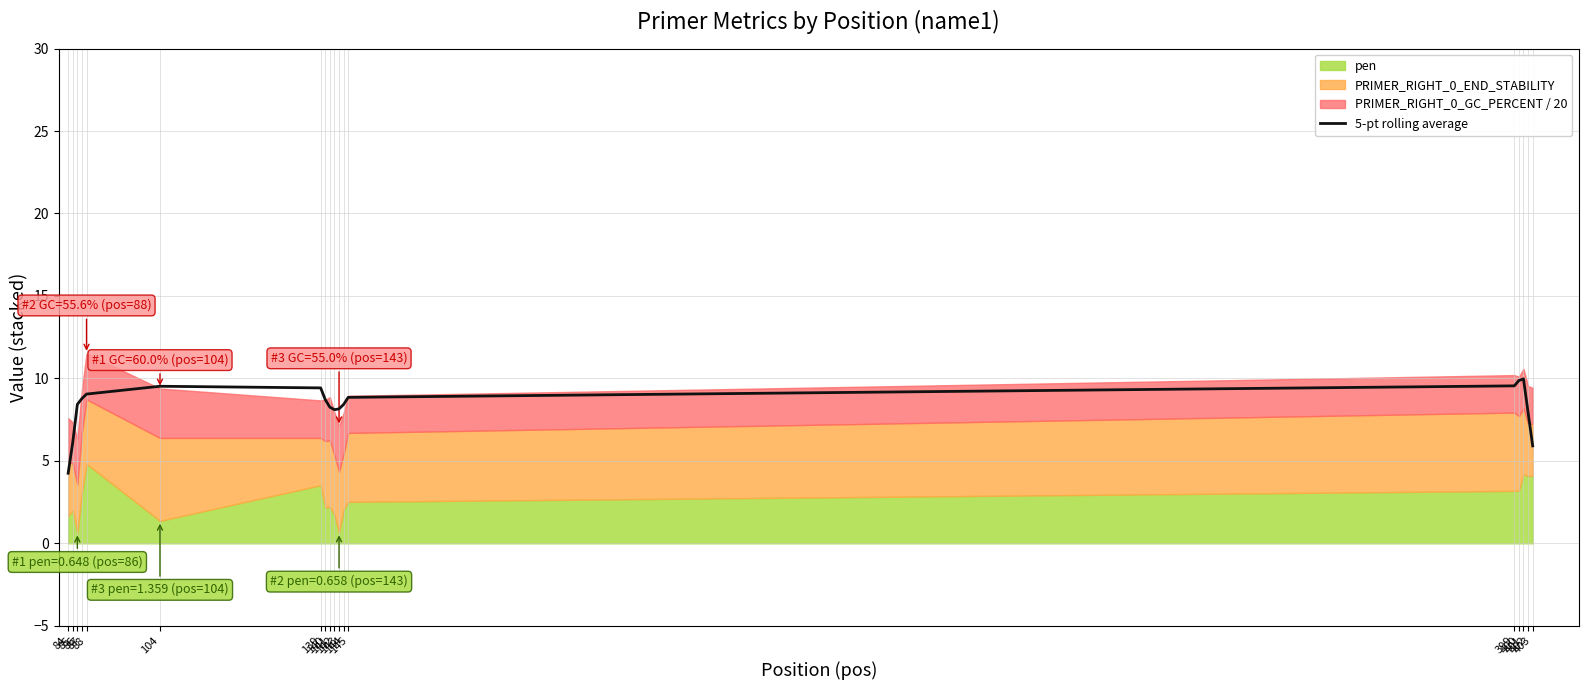

Reading right to left, transcribe all the data shown in this chart.

5.9	7.9	10.0	9.9	9.5	8.9	8.4	8.2	8.1	8.3	8.7	9.4	9.5	9.0	8.8	8.4	6.1	4.2